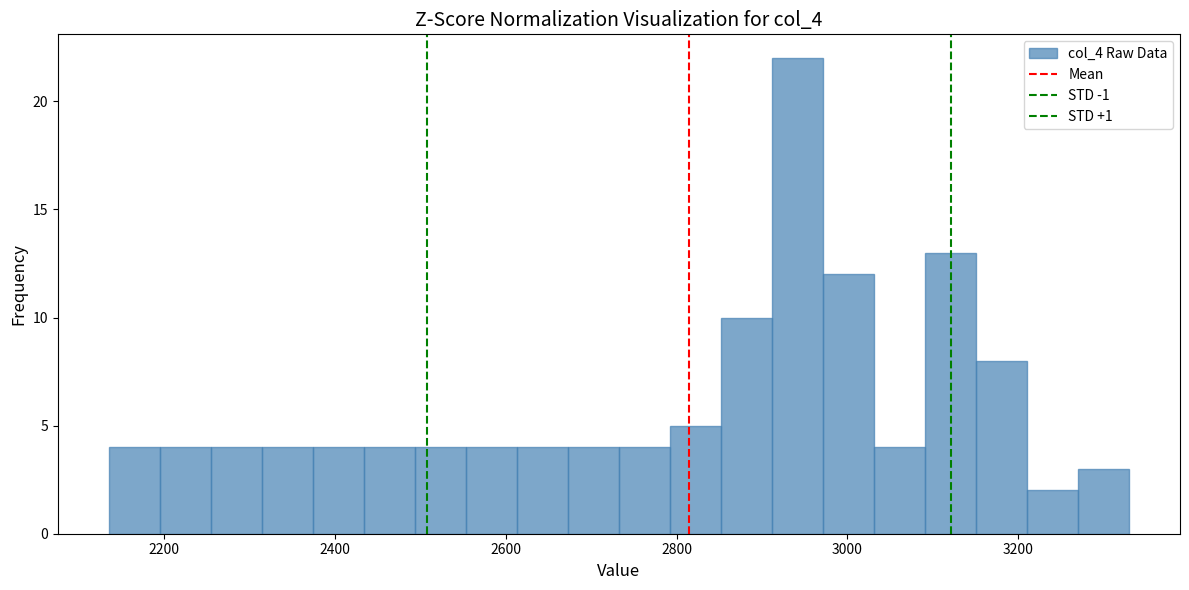

Around what value on the x-axis is the tallest bar? Give the approximate position of its centre, as read against the axis.

2940